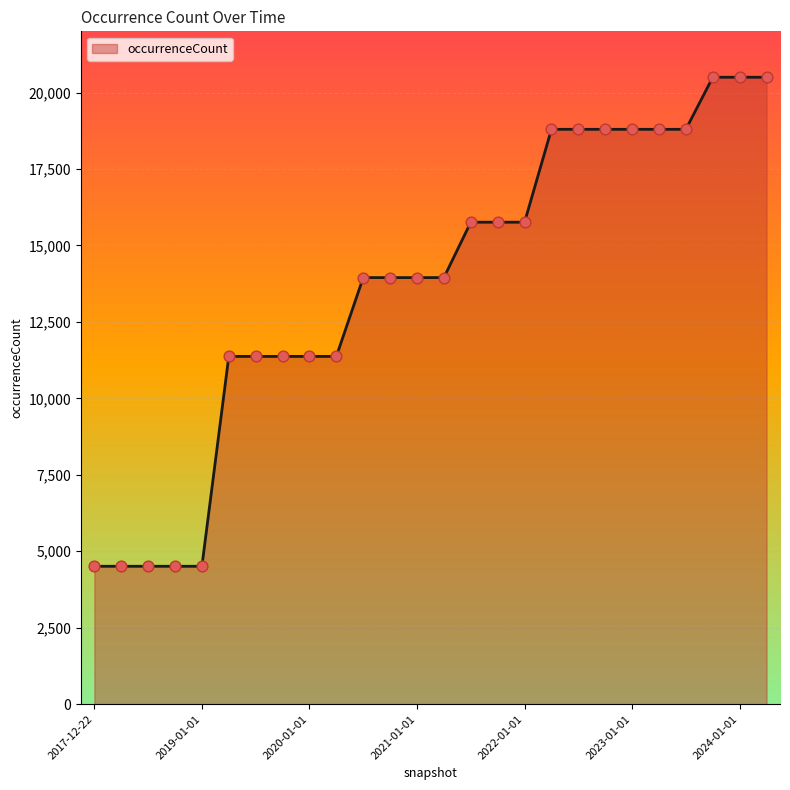

What is the difference between the maximum and minimum values?

15990